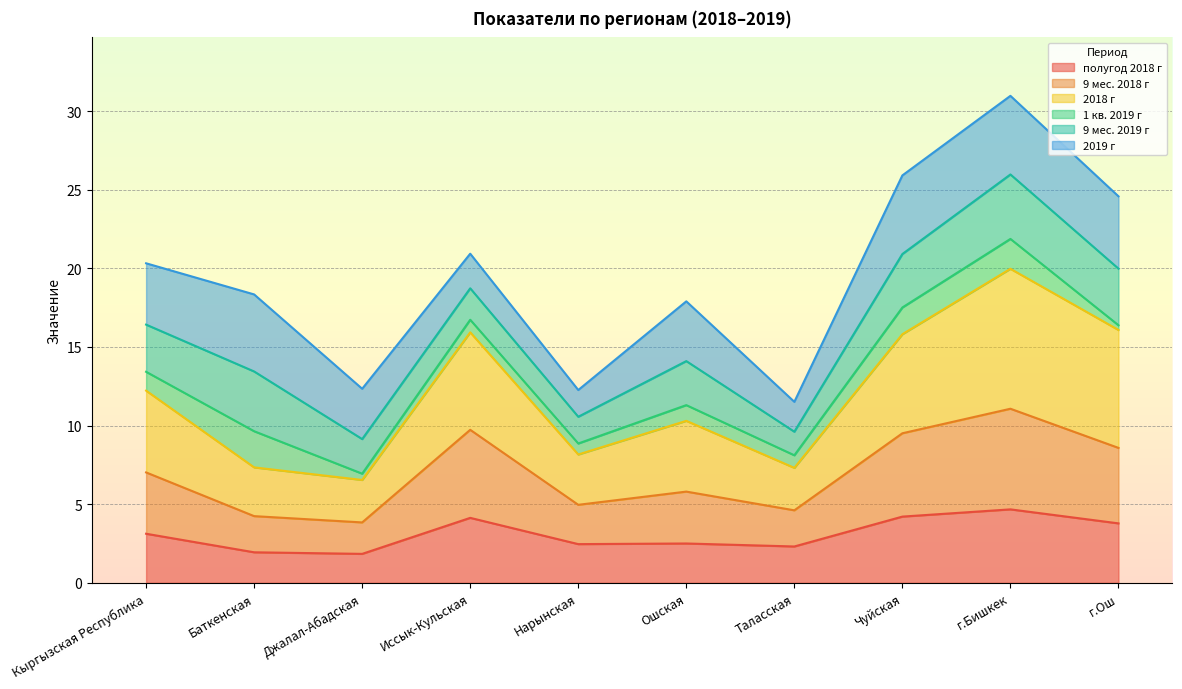

Which series changed the most between Ошская and г.Бишкек?

2018 г